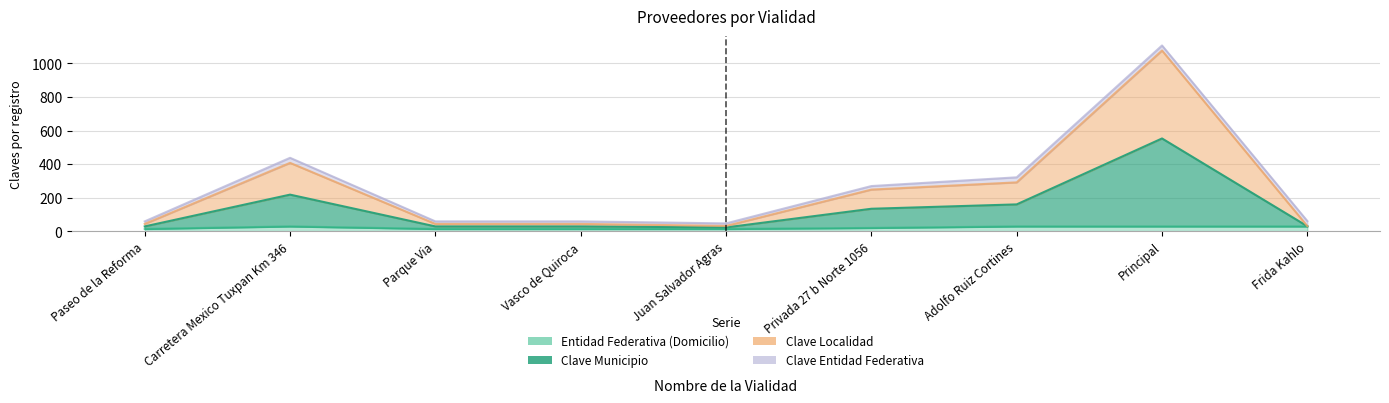

True or false: Entidad Federativa (Domicilio) and Clave Localidad cross at least once.

False